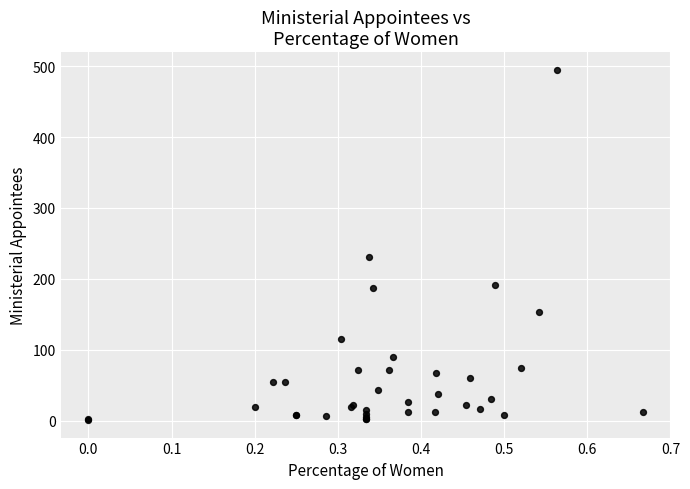

What Y value in the scatter plot is closest to 248?

231